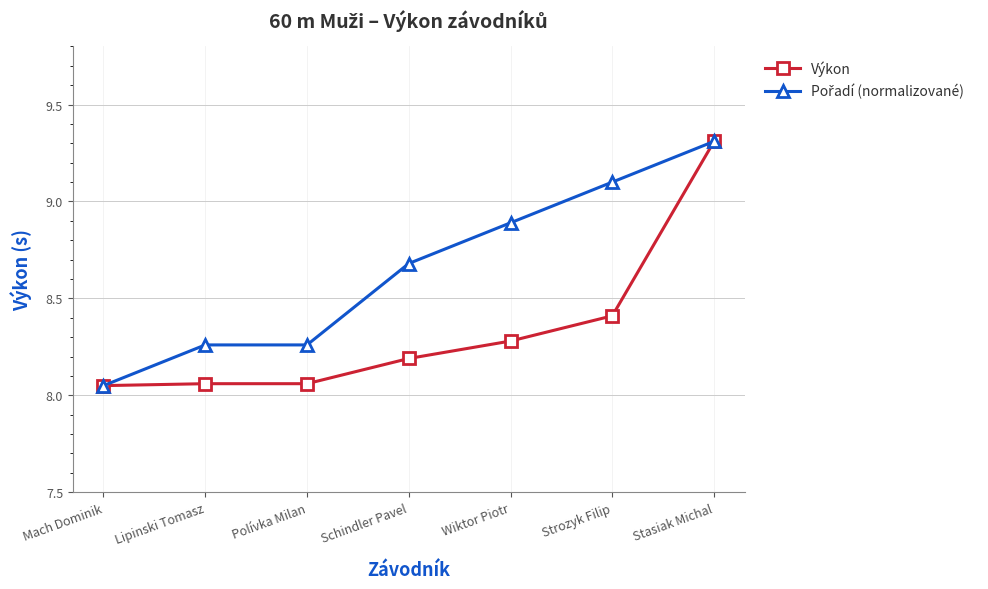

What is the value of the Výkon point at the 4th from the left?

8.2